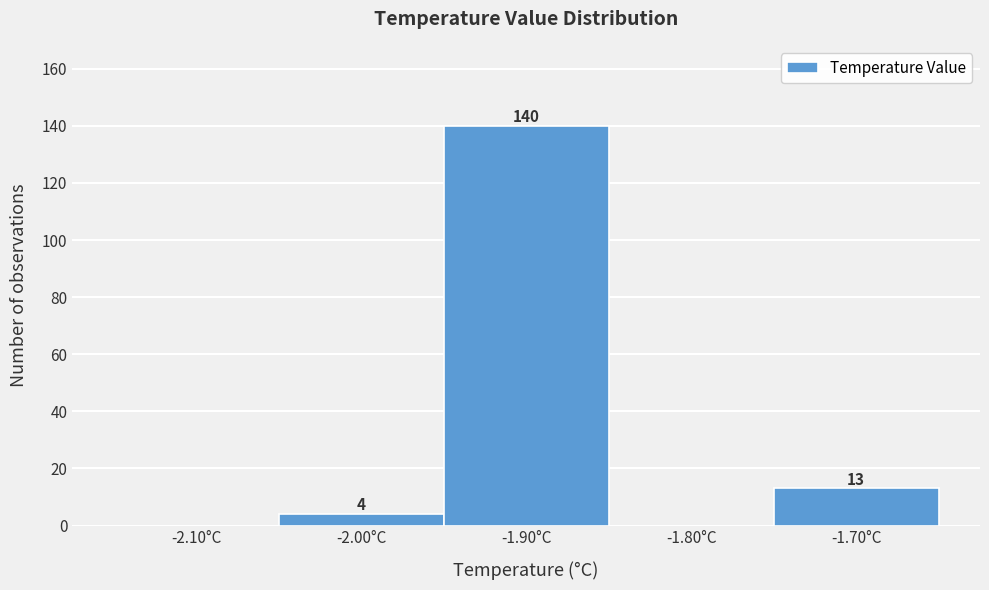

Reading left to right, transcribe all the data shown in this chart.

-2.10°C=0	-2.00°C=4	-1.90°C=140	-1.80°C=0	-1.70°C=13